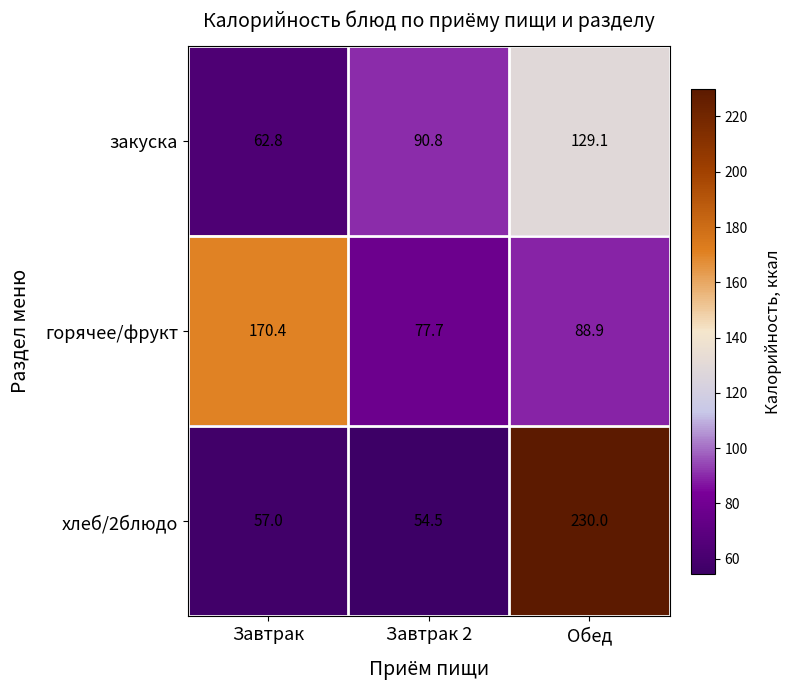

Which series has the widest spread of values?

хлеб/2блюдо